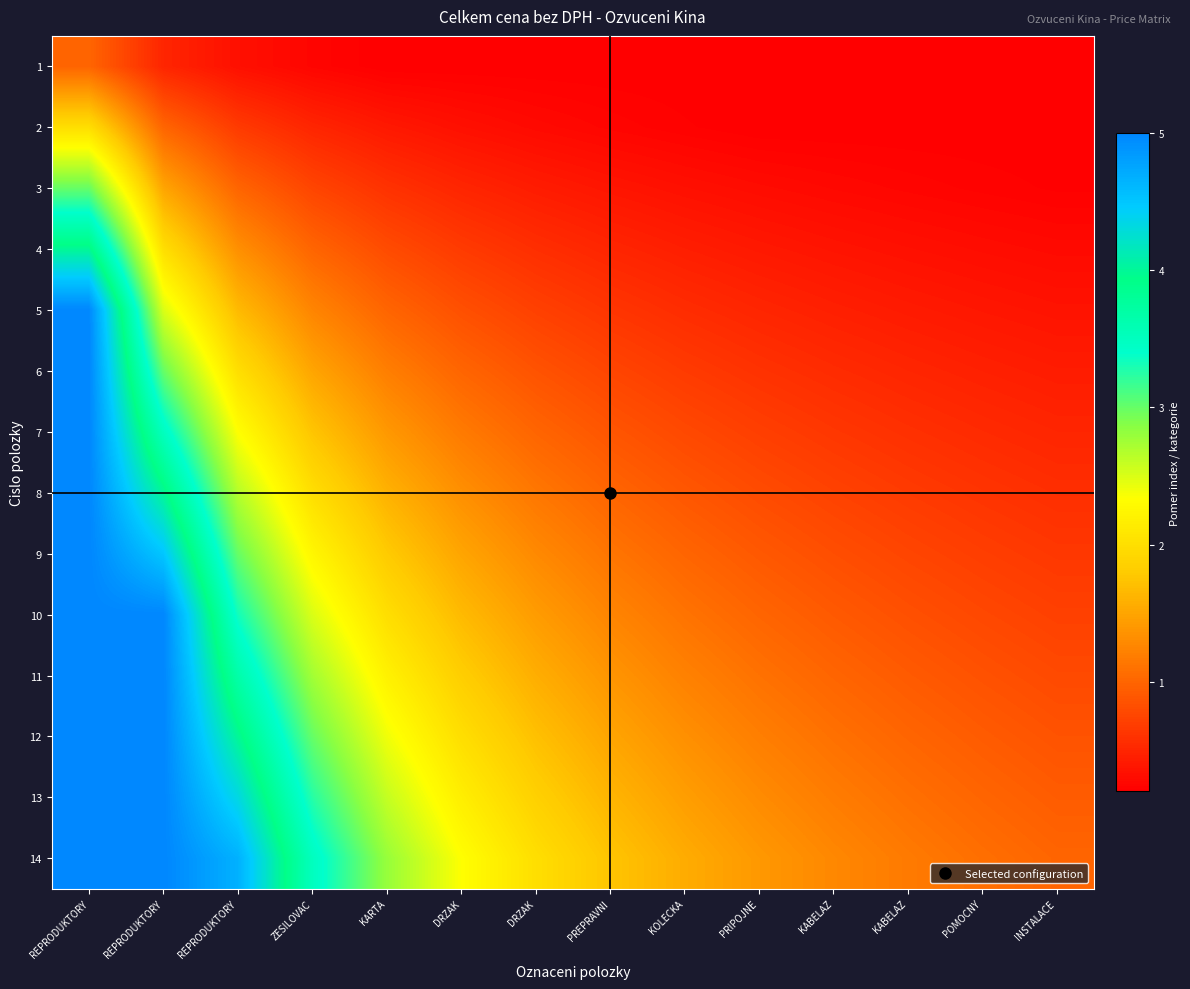

What is the total value across all series at INSTALACE?

7.7